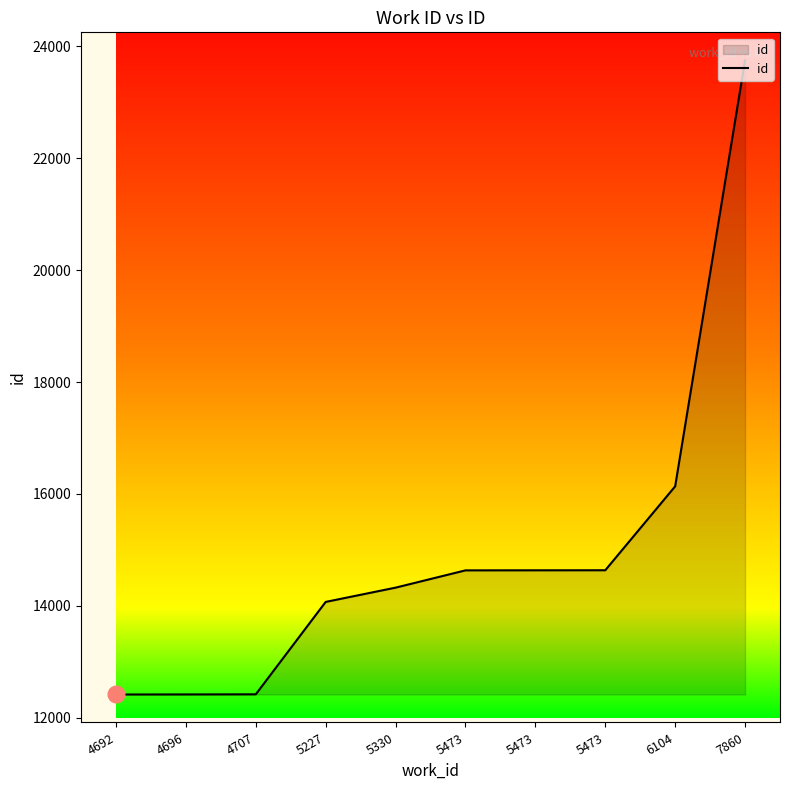

How many lines are shown in the chart?

1